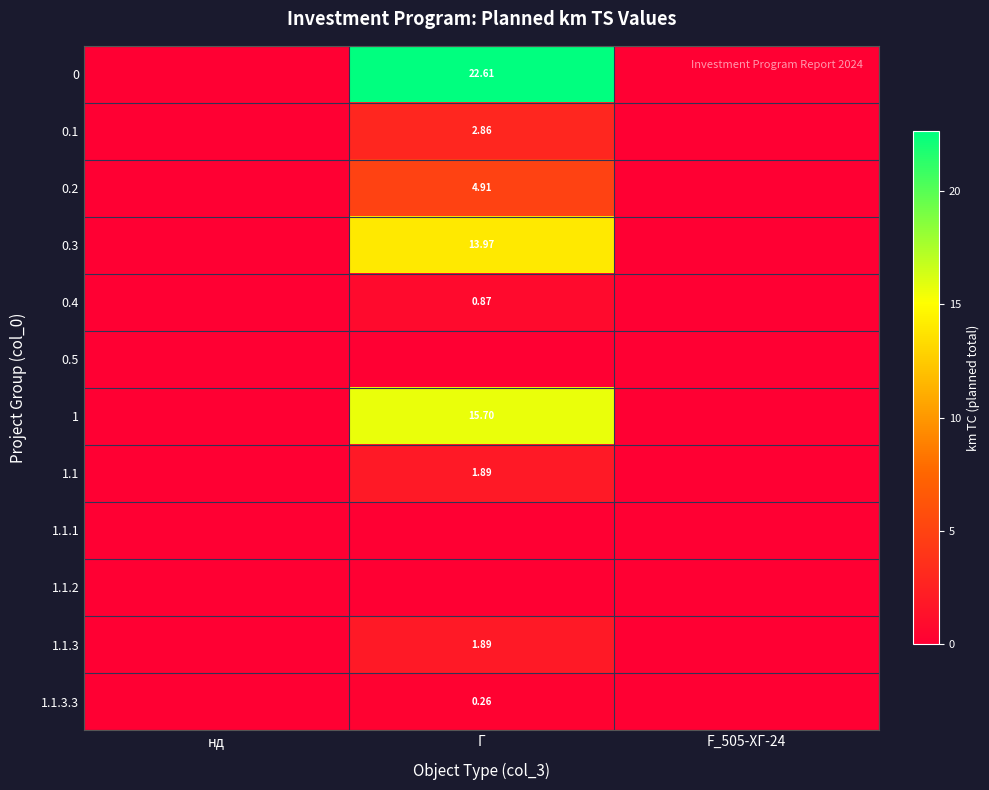

What is the difference between the maximum and minimum values in the 1.1.3 series?

1.9